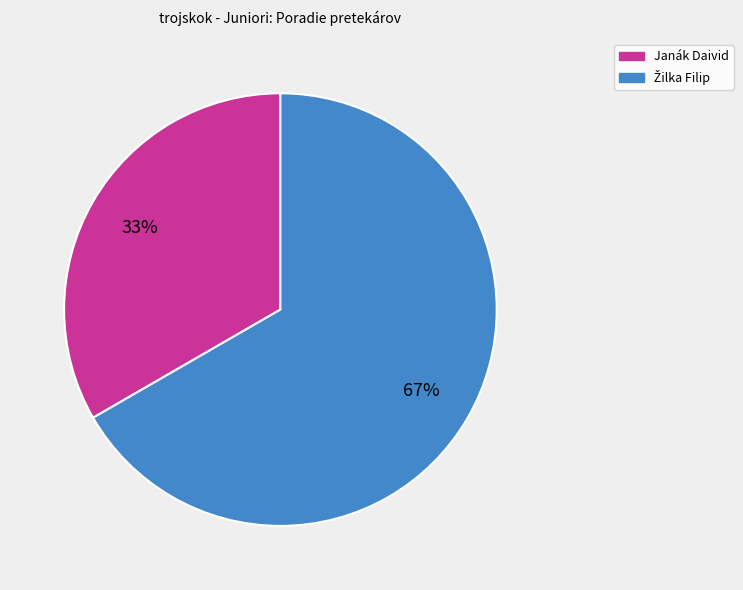

Is there a majority slice in this chart?

Yes